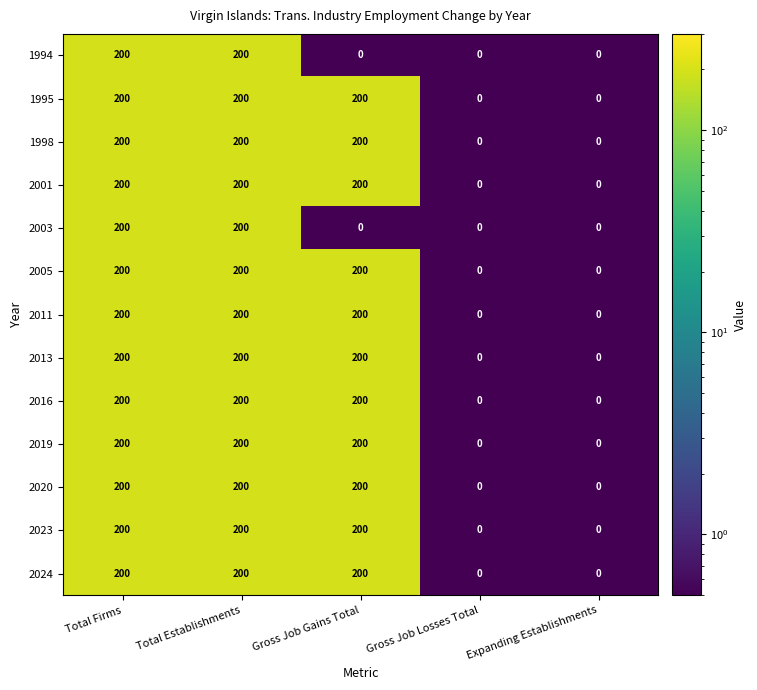

The 2023 series shows 0 at Gross Job Losses Total. True or false?

True